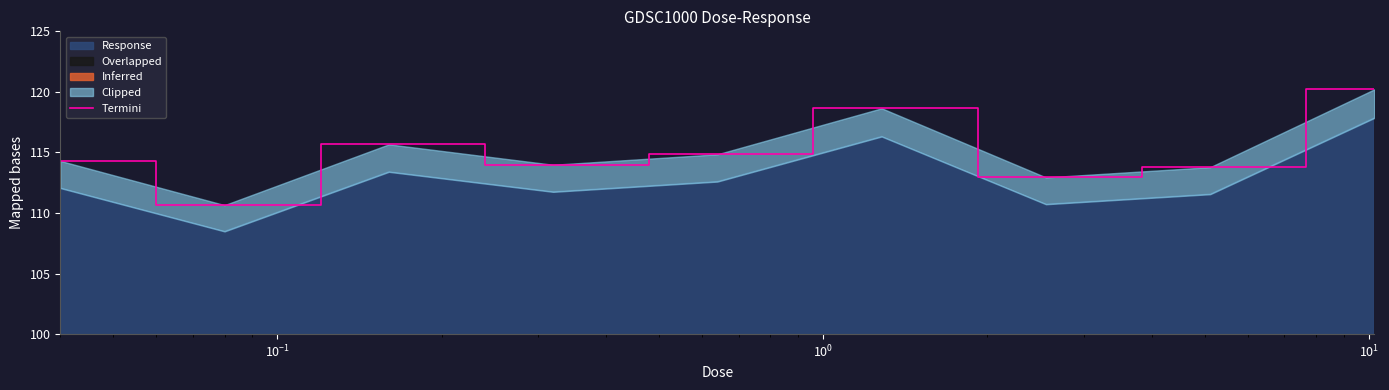

Reading right to left, extract all data points from this chart.

120.2	113.8	112.9	118.6	114.8	114.0	115.7	110.7	114.3